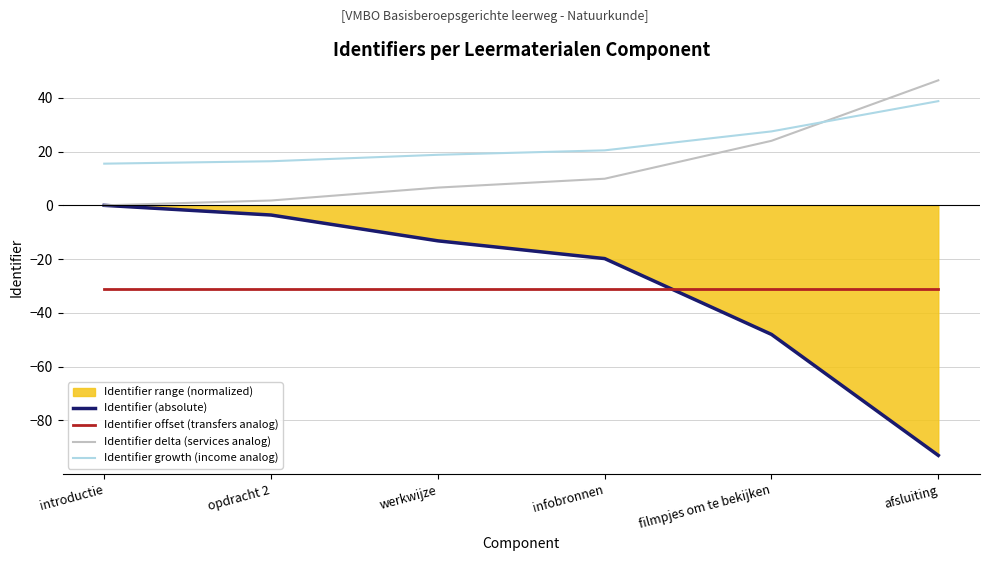

True or false: Identifier offset (transfers analog) has more than 0 interior local peaks.

False